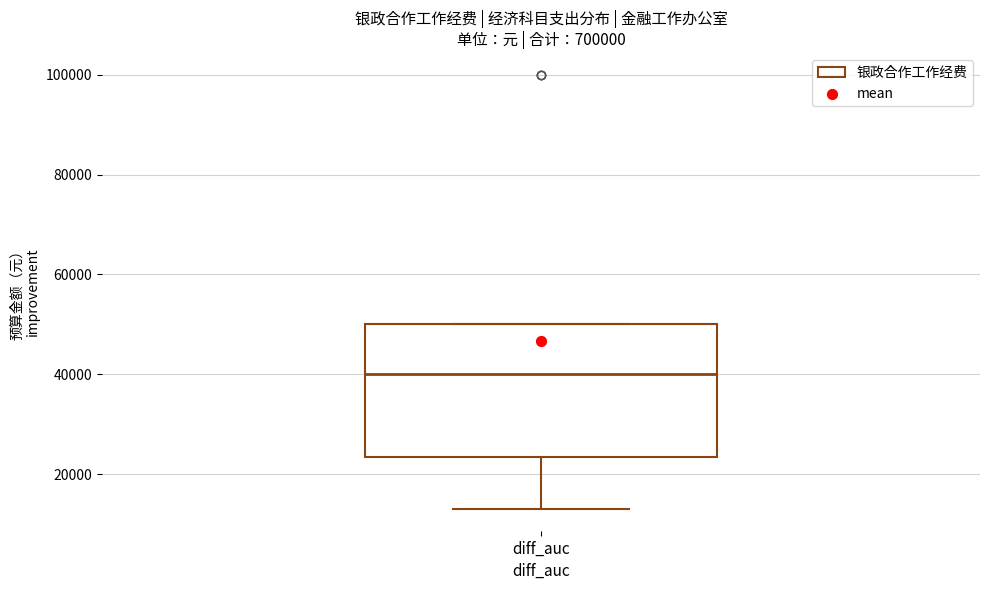

Where does the median line of the box for diff_auc sit on the y-axis? The values are not printed on the chart, so give them approximately, as read against the axis.

40000